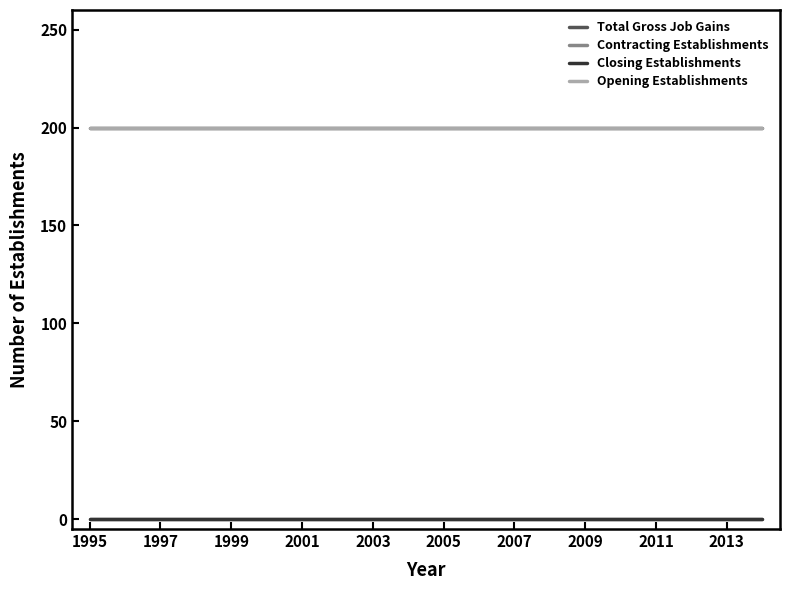

Does the chart display data point markers on the line(s)?

No